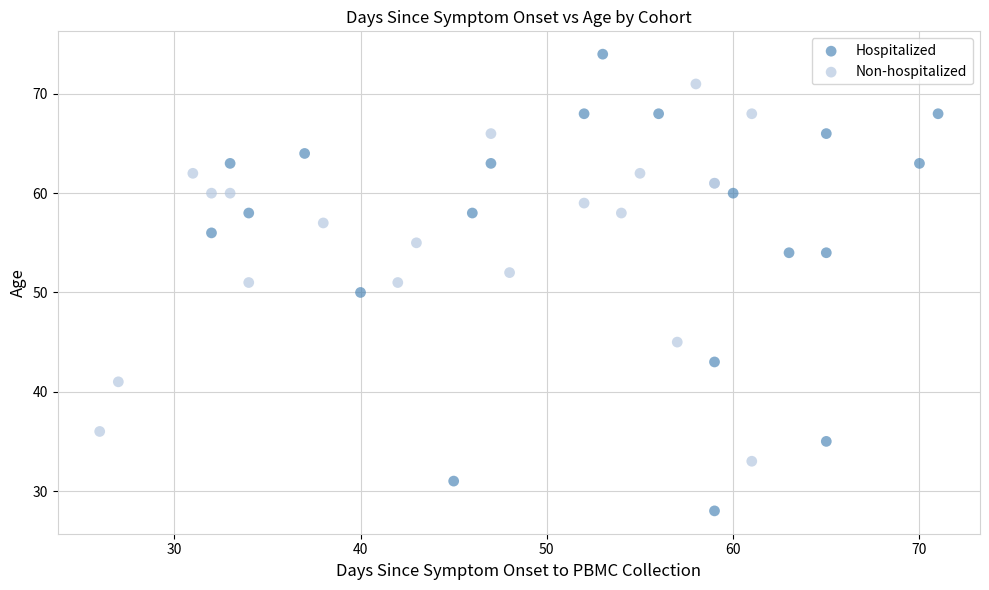

Which series contains the lowest Y value?

Hospitalized